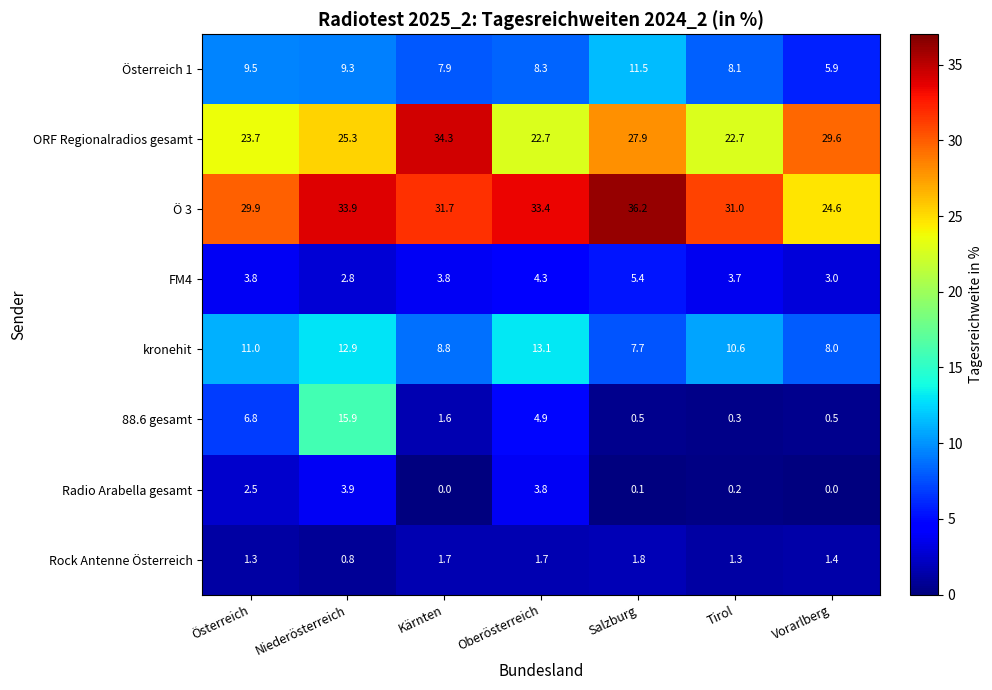

List the series in order of their peak value, lowest first.

Rock Antenne Österreich, Radio Arabella gesamt, FM4, Österreich 1, kronehit, 88.6 gesamt, ORF Regionalradios gesamt, Ö 3